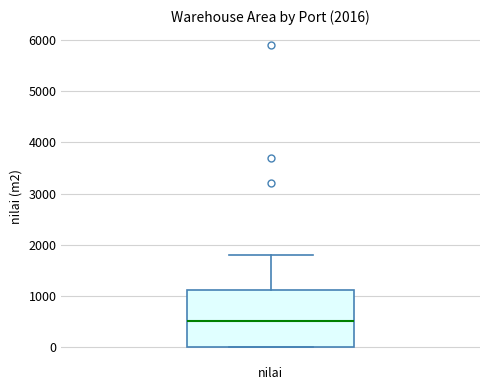

Read this box plot against the y-axis: the position of the median line, the range covered by the box, and the ends of both whiskers. The values are not printed on the chart, so give them approximately, as read against the axis.

median 500, box 0 to 1100, whiskers 0 to 1800